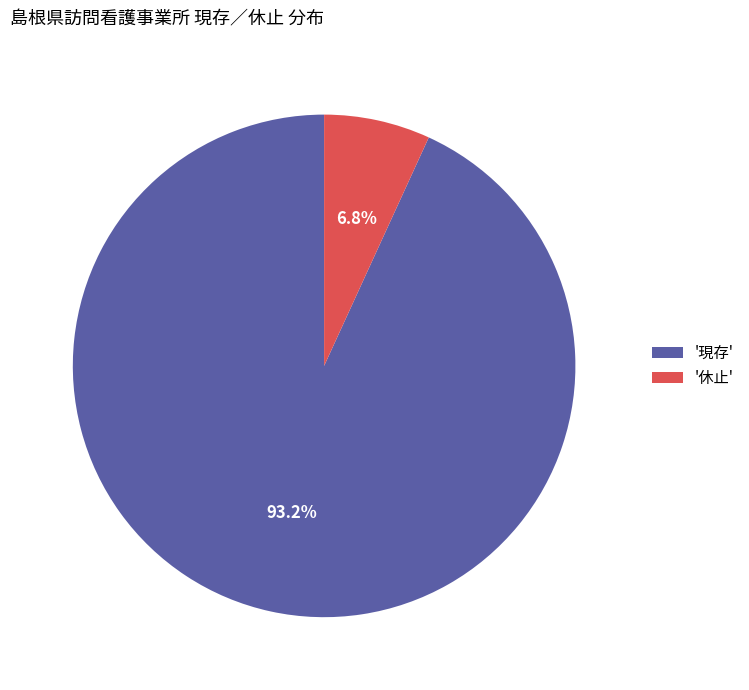

Which category has the smallest portion of the pie?

'休止'